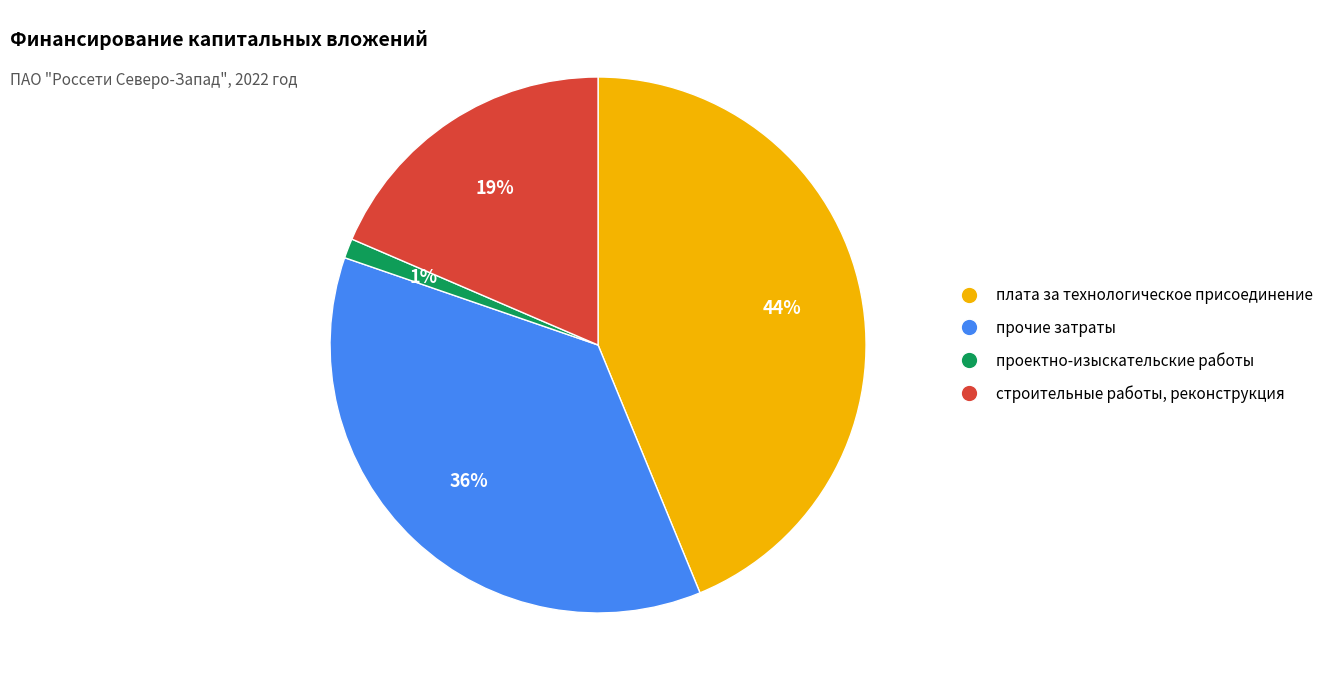

To the nearest percent, what is the average slice percentage?

25%